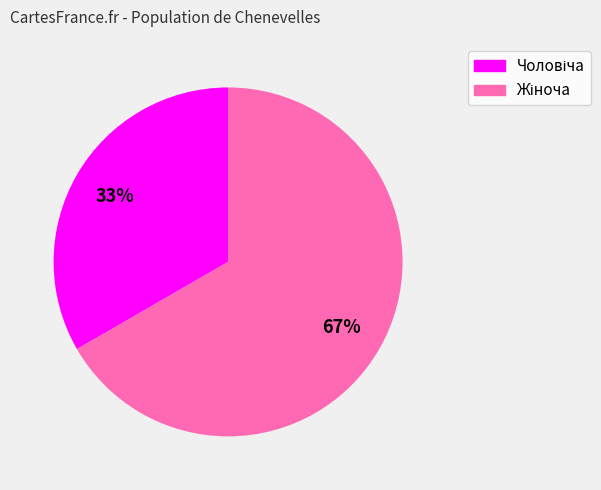

To the nearest percent, what is the average slice percentage?

50%